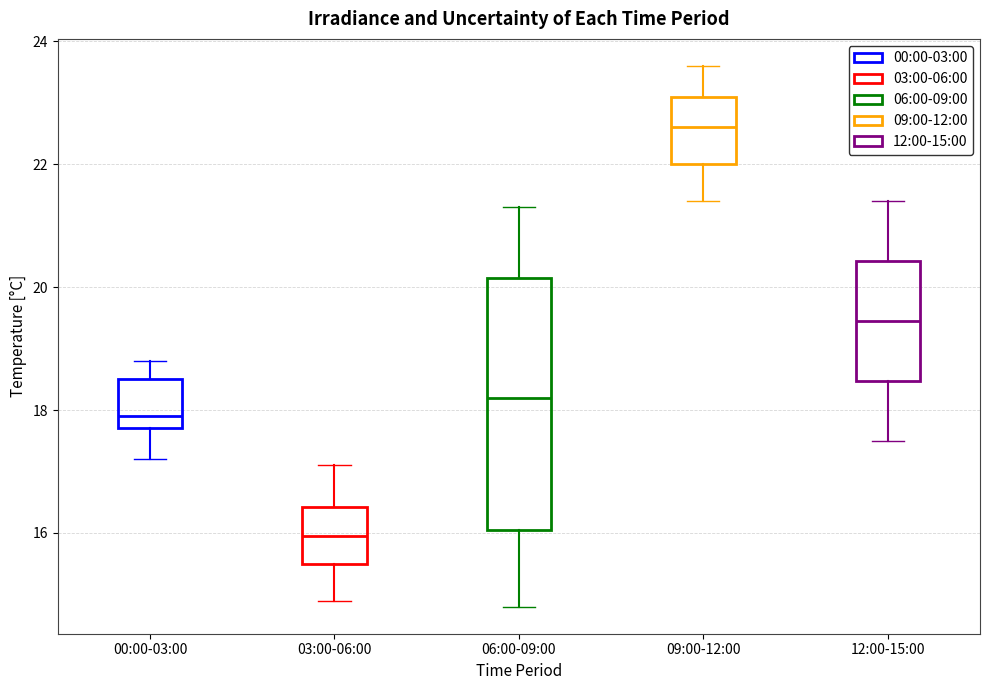

Reading left to right, read every box against the y-axis: the position of its median line, the range the box covers, and the ends of its whiskers. The values are not printed on the chart, so give them approximately, as read against the axis.

00:00-03:00: median 18.0, box 17.8 to 18.6, whiskers 17.2 to 18.8
03:00-06:00: median 16.0, box 15.6 to 16.4, whiskers 15.0 to 17.2
06:00-09:00: median 18.2, box 16.0 to 20.2, whiskers 14.8 to 21.4
09:00-12:00: median 22.6, box 22.0 to 23.2, whiskers 21.4 to 23.6
12:00-15:00: median 19.4, box 18.4 to 20.4, whiskers 17.6 to 21.4